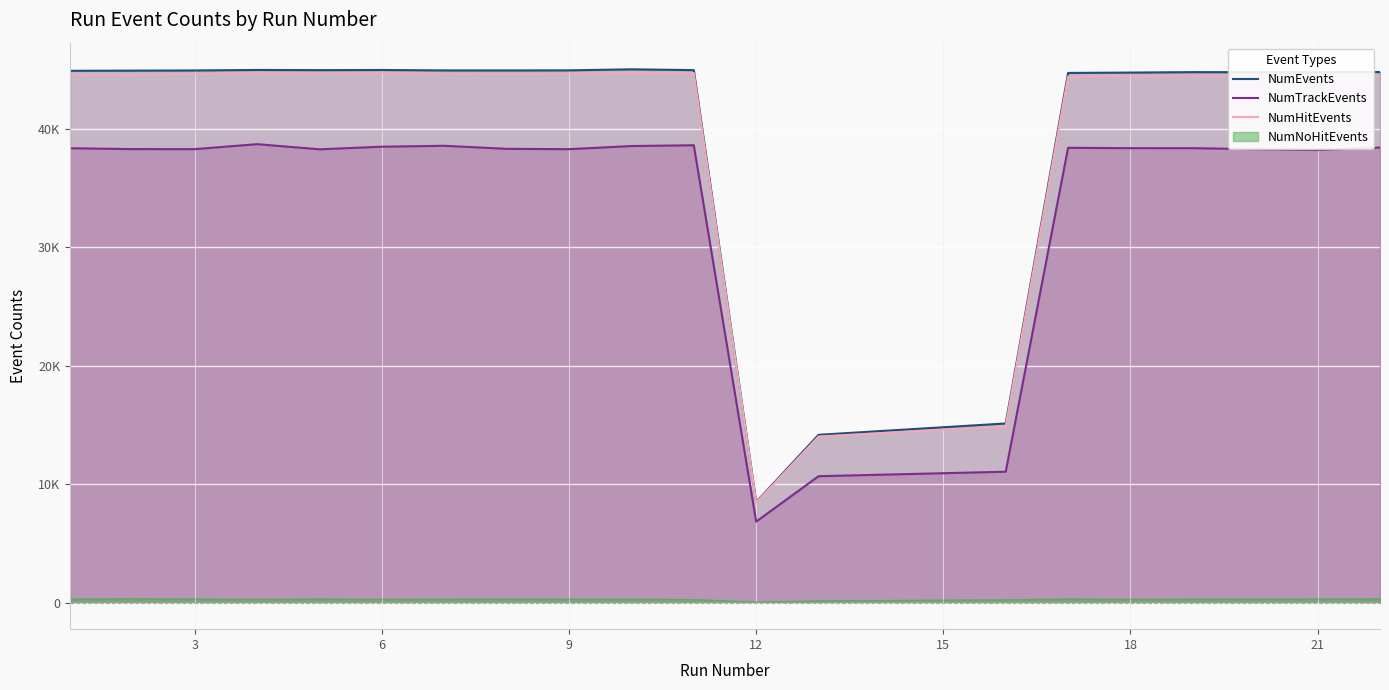

At how many categories does at least one series exceed 41017?

17